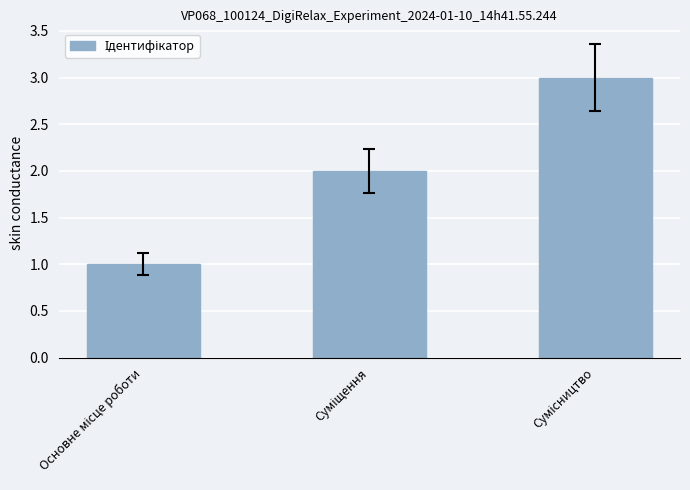

What is the maximum value shown in the chart?

3